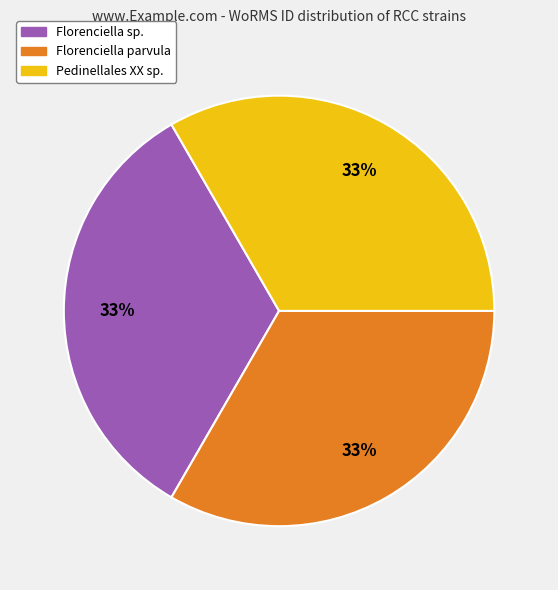

To the nearest percent, what is the average slice percentage?

33%